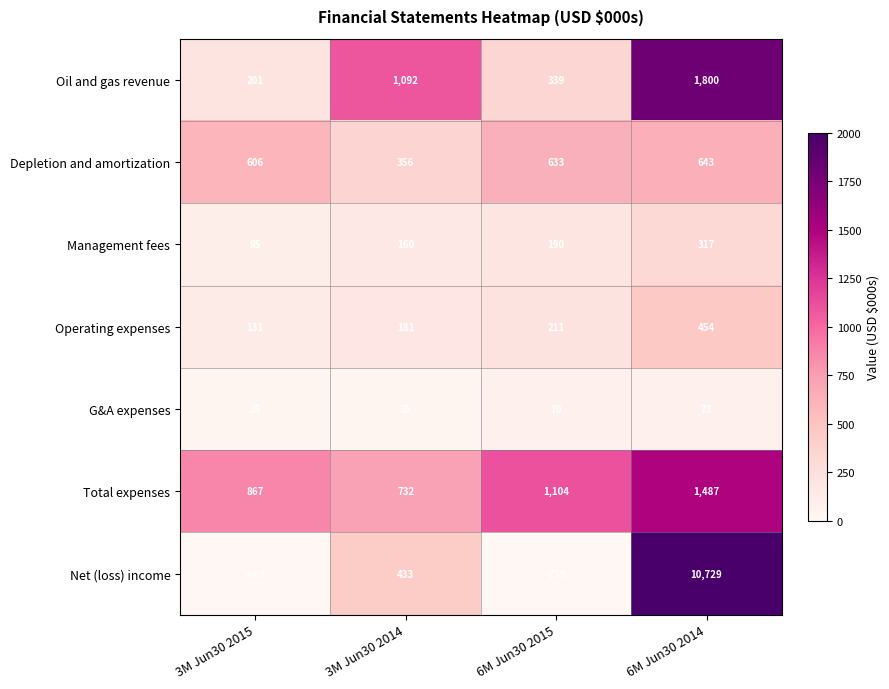

True or false: G&A expenses has a value of 20 at 3M Jun30 2015.

False